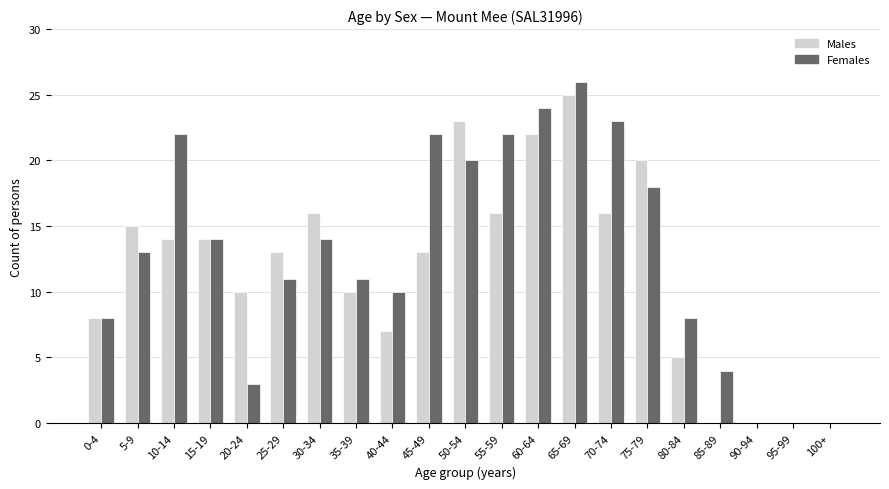

What is the sum of all Females values?

273